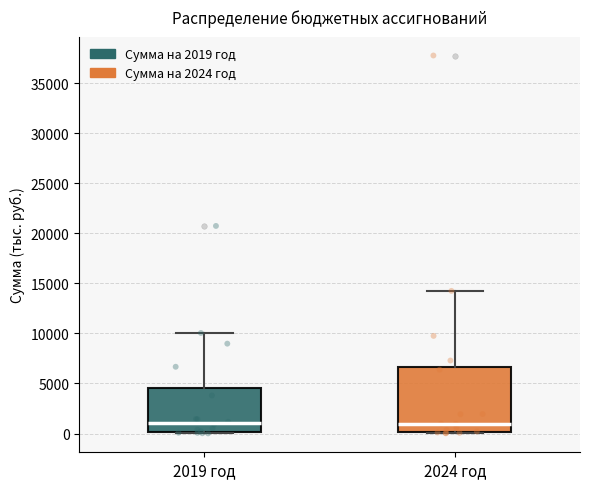

Reading left to right, transcribe this box plot: for each box, give where its median line is, the range the box spans, and where its two whiskers end, as read against the y-axis. The values are not printed on the chart, so give them approximately, as read against the axis.

2019 год: median 1000, box 0 to 4500, whiskers 0 (just below the box's lower edge) to 10000
2024 год: median 1000, box 0 to 6500, whiskers 0 (just below the box's lower edge) to 14000